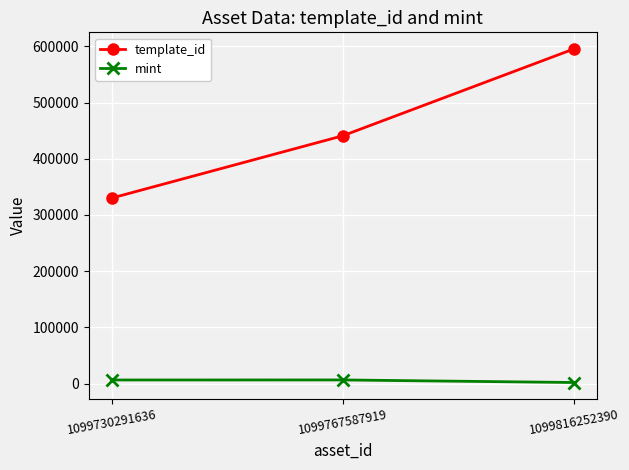

How many data points in template_id are less than 440886?

1